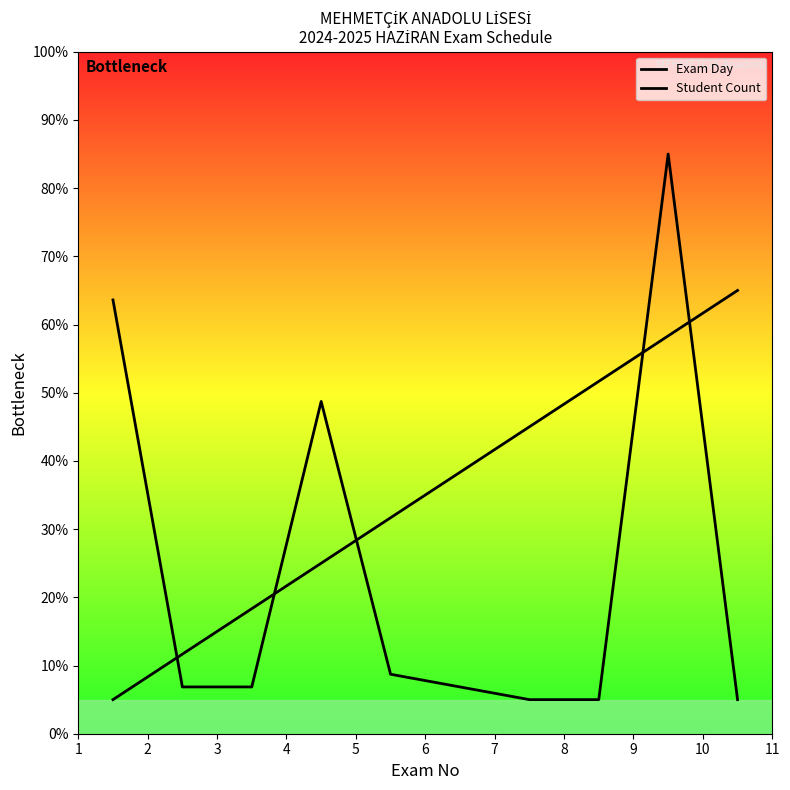

What is the difference between the Exam Day values at 5 and 7?

13.3